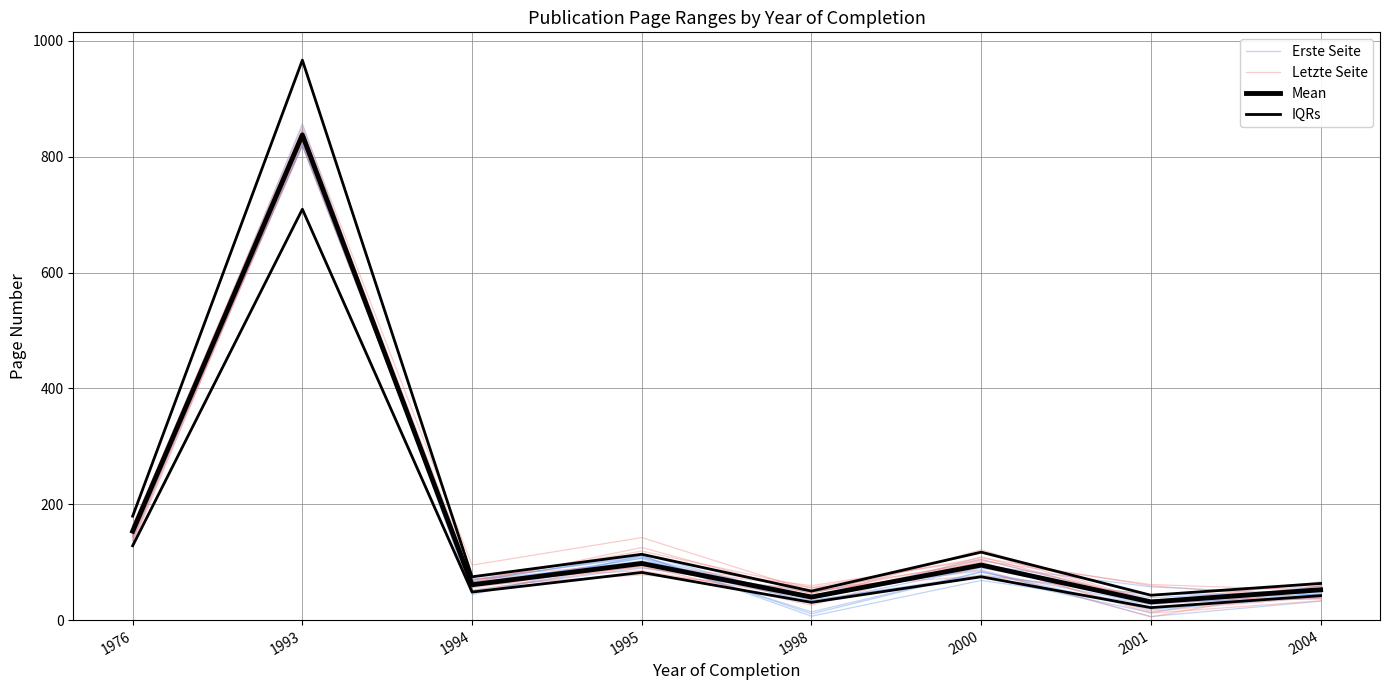

How many interior local peaks does the Letzte Seite series have?

3